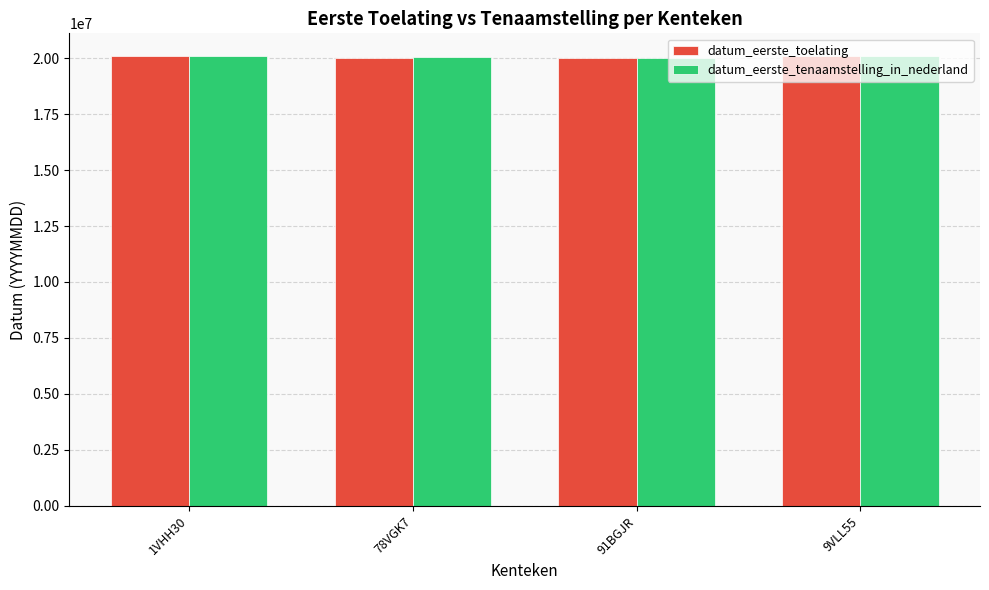

The value of datum_eerste_toelating at 9VLL55 is 20110131. True or false?

True